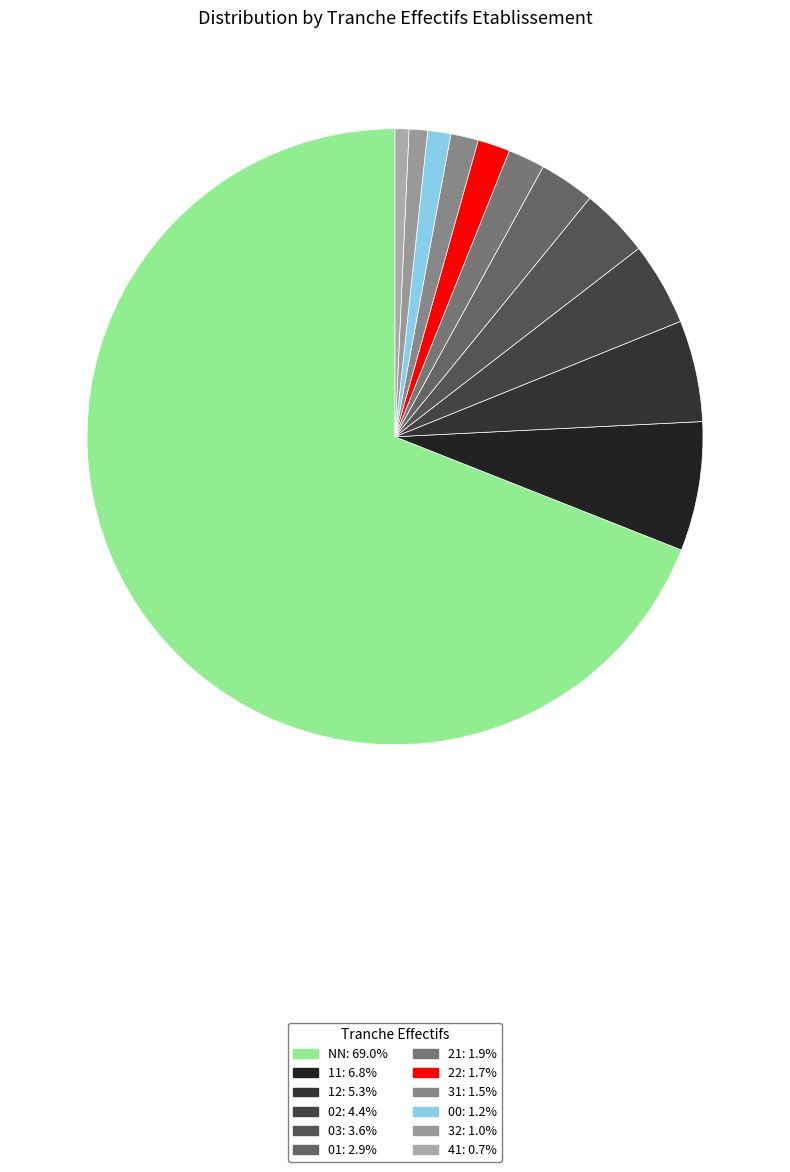

To the nearest percent, what is the combined percentage of NN and 41?

70%